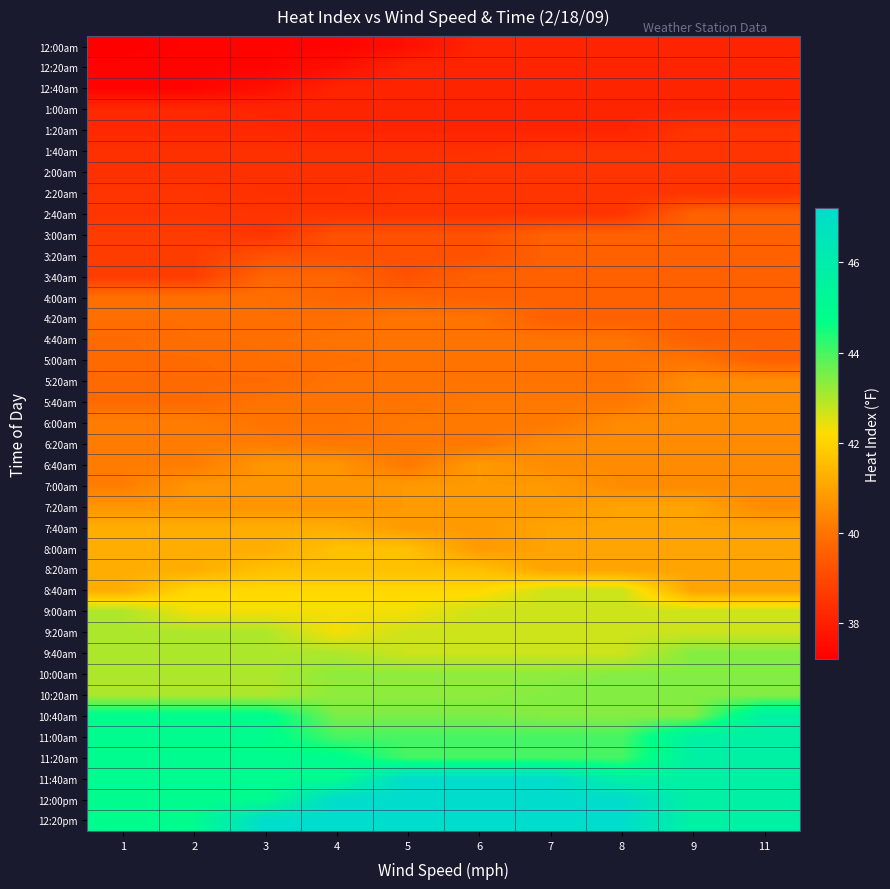

Which has a higher value, 7 or 11?

7